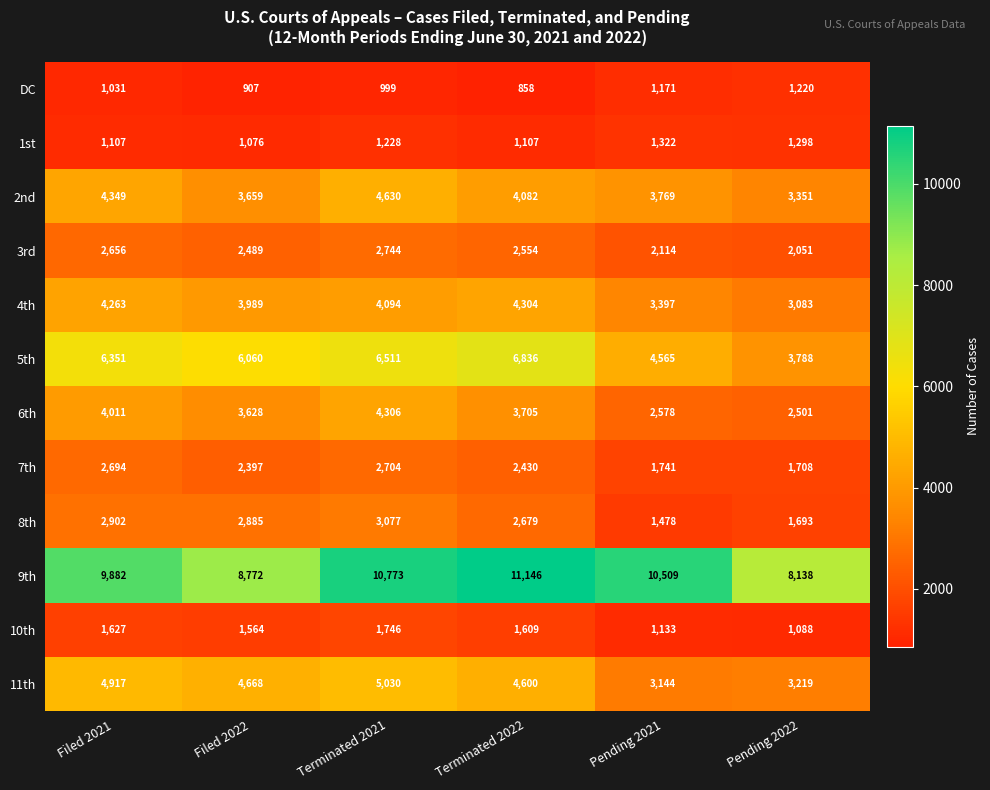

Which series has the largest total across all categories?

9th